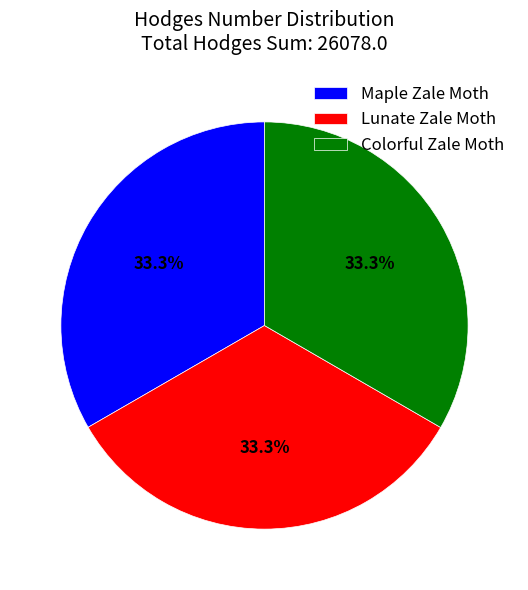

How much of the chart is everything except Maple Zale Moth?

66.7%